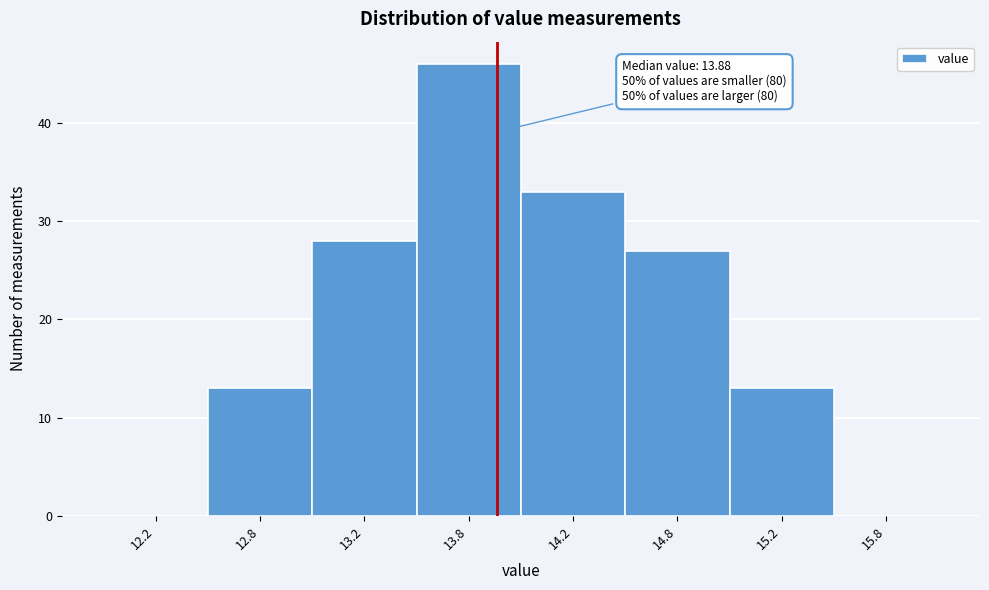

Reading right to left, what are all the values shown in this chart?

15.8=0	15.2=13	14.8=27	14.2=33	13.8=46	13.2=28	12.8=13	12.2=0